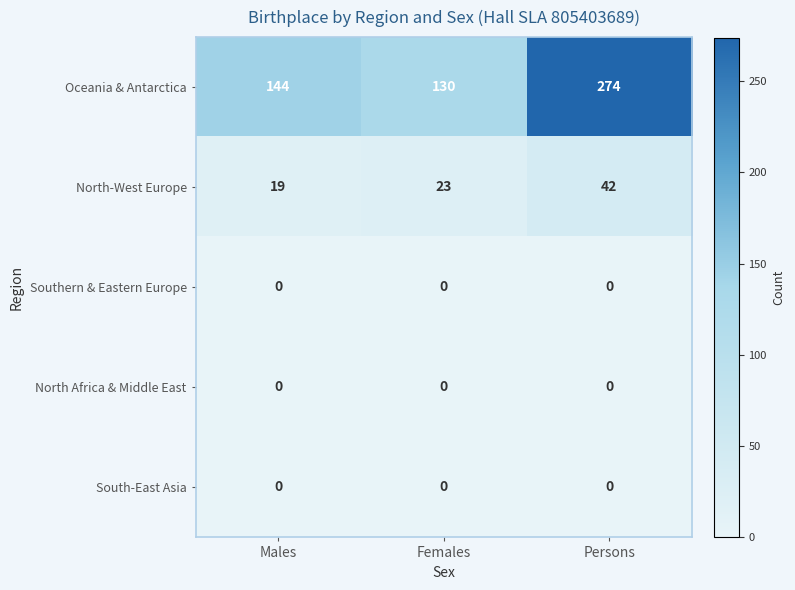

Reading left to right, what are all the values shown in this chart?

Oceania & Antarctica: Males=144	Females=130	Persons=274
North-West Europe: Males=19	Females=23	Persons=42
Southern & Eastern Europe: Males=0	Females=0	Persons=0
North Africa & Middle East: Males=0	Females=0	Persons=0
South-East Asia: Males=0	Females=0	Persons=0